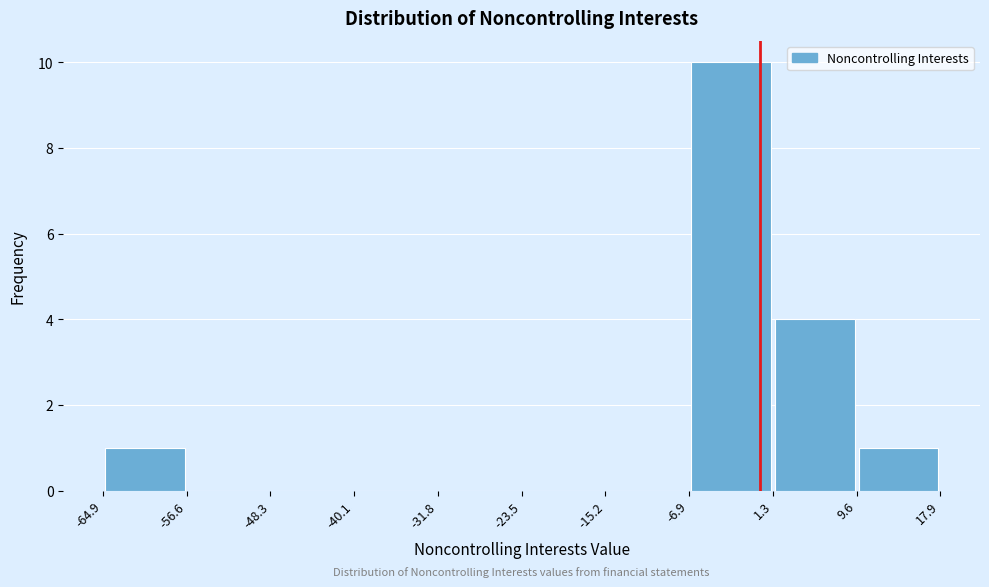

Reading left to right, list every bar in this chart as the range it spans on the x-axis followed by its height. The values are not printed on the chart, so give them approximately, as read against the axis.

-64.9 to -56.6: 1
-56.6 to -48.3: 0
-48.3 to -40.1: 0
-40.1 to -31.8: 0
-31.8 to -23.5: 0
-23.5 to -15.2: 0
-15.2 to -6.9: 0
-6.9 to 1.3: 10
1.3 to 9.6: 4
9.6 to 17.9: 1